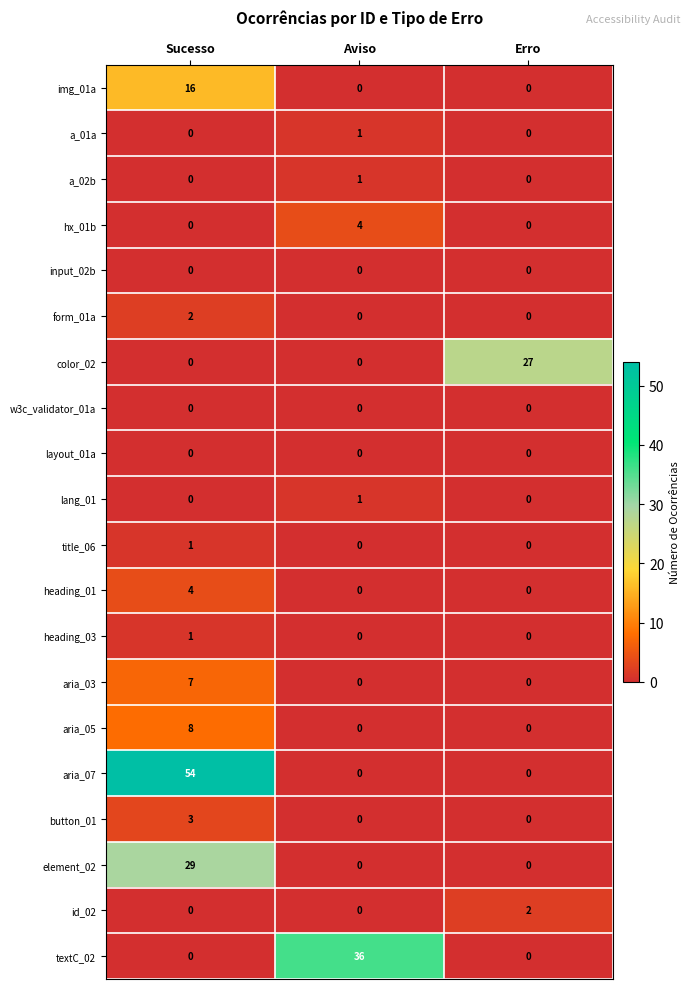

Count the aria_05 values in the range 0 to 8.

3